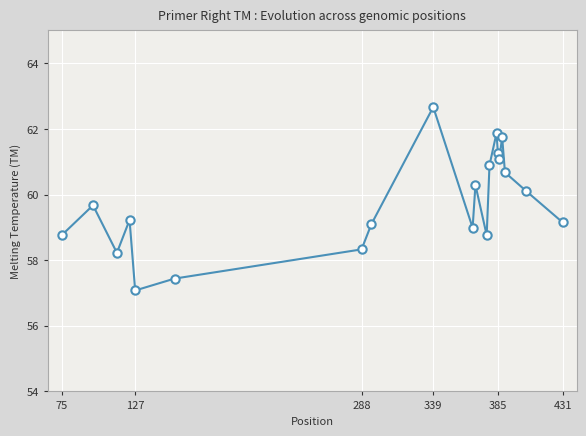

What is the difference between the maximum and second lowest values?

5.2